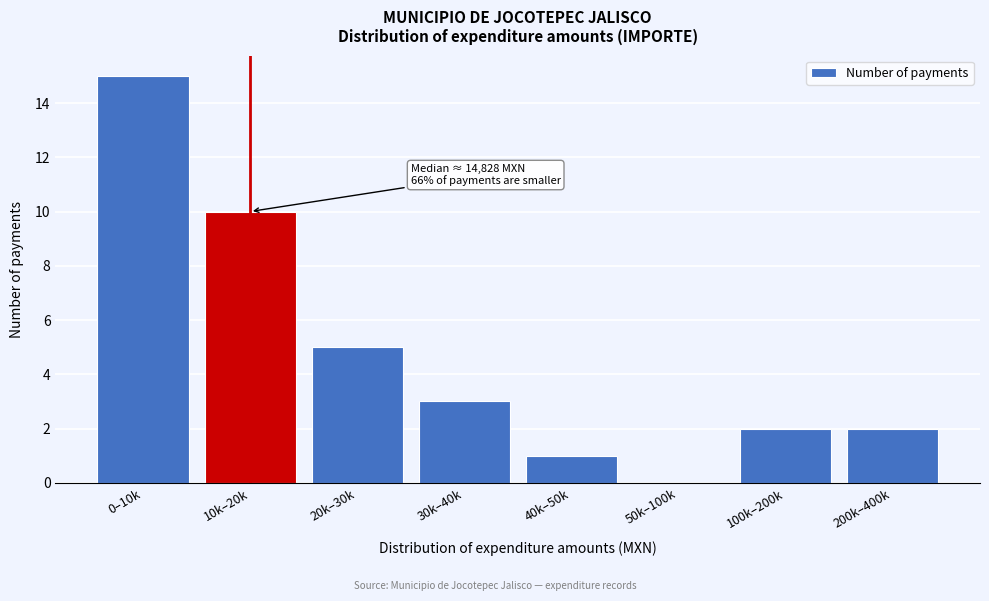

Reading right to left, what are all the values shown in this chart?

200k–400k=2	100k–200k=2	50k–100k=0	40k–50k=1	30k–40k=3	20k–30k=5	10k–20k=10	0–10k=15